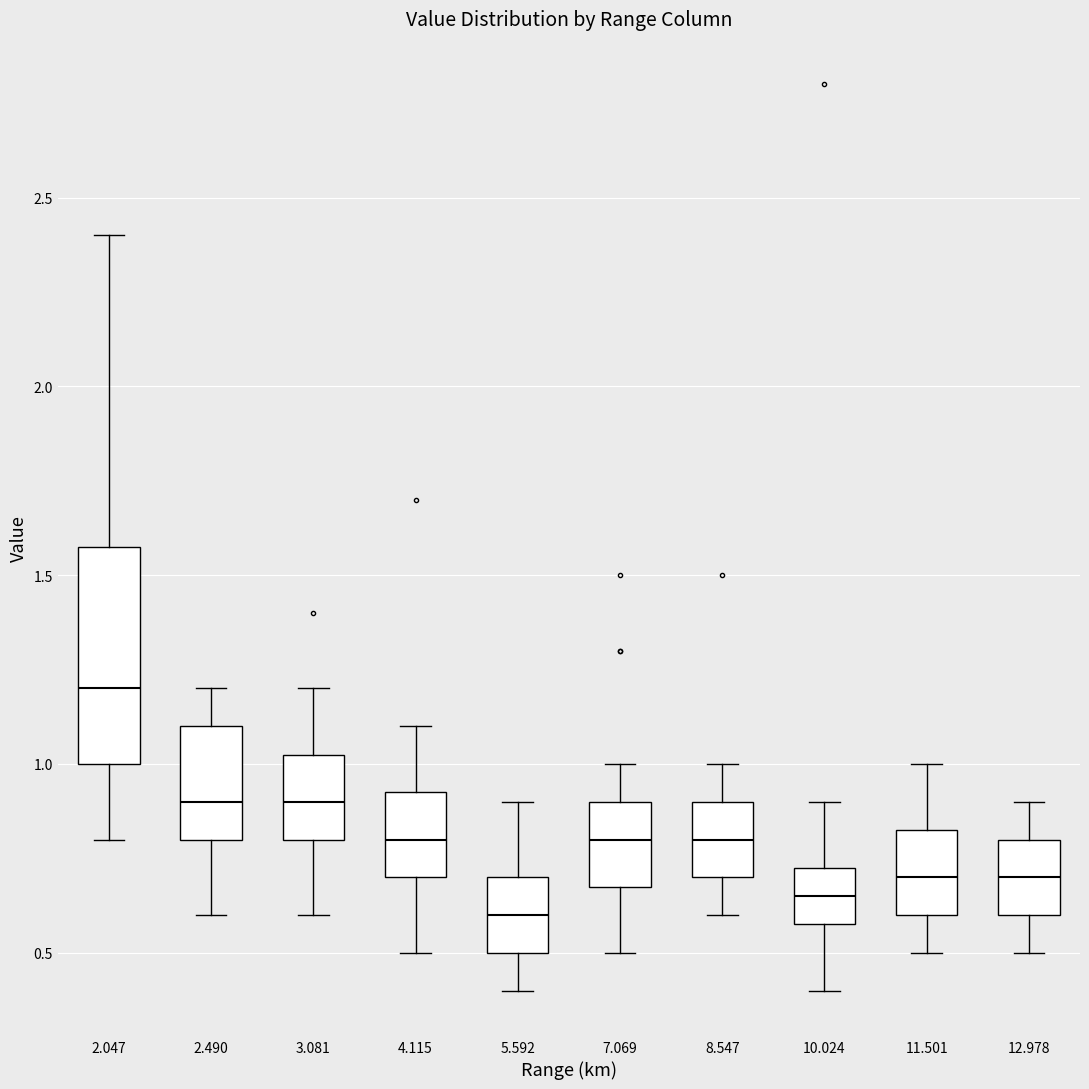

Reading left to right, read every box against the y-axis: the position of its median line, the range the box covers, and the ends of its whiskers. The values are not printed on the chart, so give them approximately, as read against the axis.

2.047: median 1.20, box 1.00 to 1.60, whiskers 0.80 to 2.40
2.490: median 0.90, box 0.80 to 1.10, whiskers 0.60 to 1.20
3.081: median 0.90, box 0.80 to 1.05, whiskers 0.60 to 1.20
4.115: median 0.80, box 0.70 to 0.95, whiskers 0.50 to 1.10
5.592: median 0.60, box 0.50 to 0.70, whiskers 0.40 to 0.90
7.069: median 0.80, box 0.70 to 0.90, whiskers 0.50 to 1.00
8.547: median 0.80, box 0.70 to 0.90, whiskers 0.60 to 1.00
10.024: median 0.65, box 0.60 to 0.75, whiskers 0.40 to 0.90
11.501: median 0.70, box 0.60 to 0.85, whiskers 0.50 to 1.00
12.978: median 0.70, box 0.60 to 0.80, whiskers 0.50 to 0.90